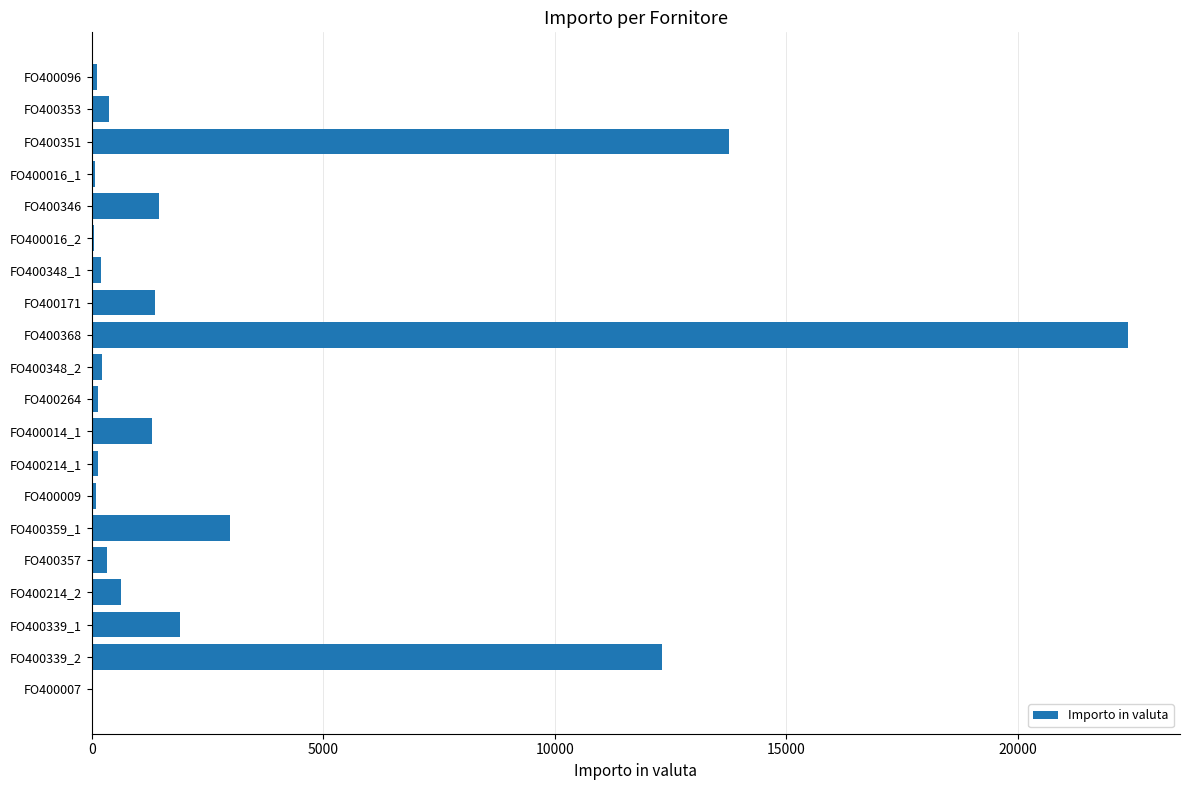

Between FO400214_2 and FO400339_2, which is larger?

FO400339_2